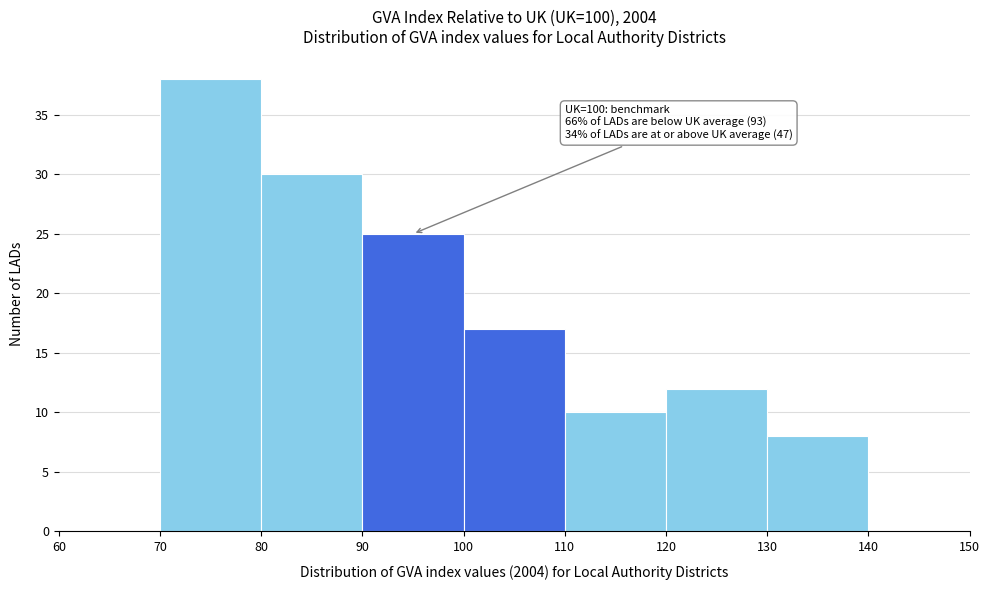

Over which range of the x-axis is the bar tallest?

70 to 80